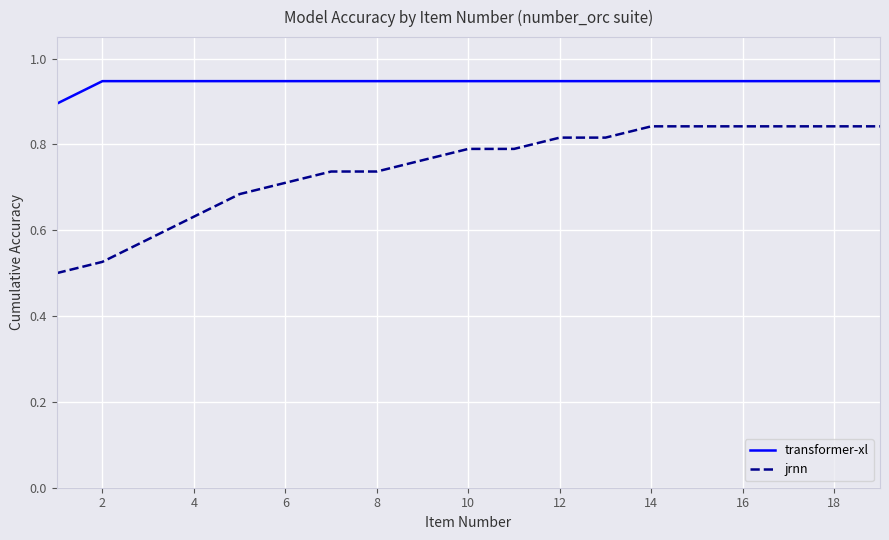

What is the difference between the maximum and minimum values in the jrnn series?

0.3